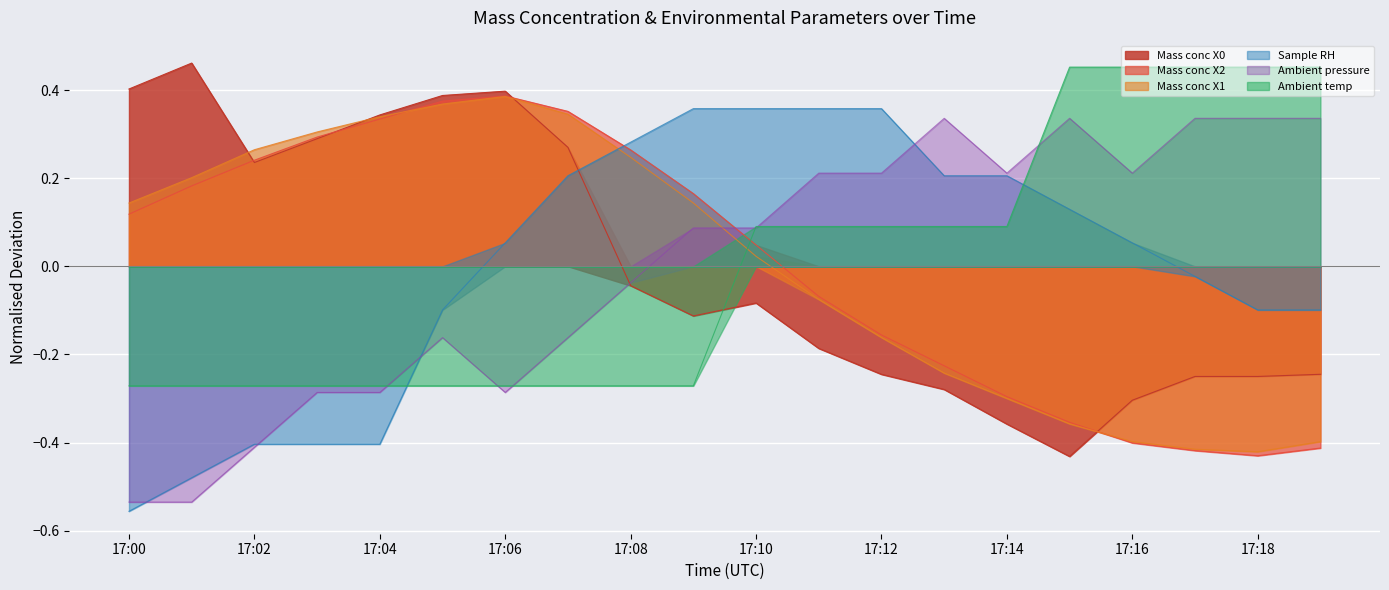

Count the number of data series in this chart.

6